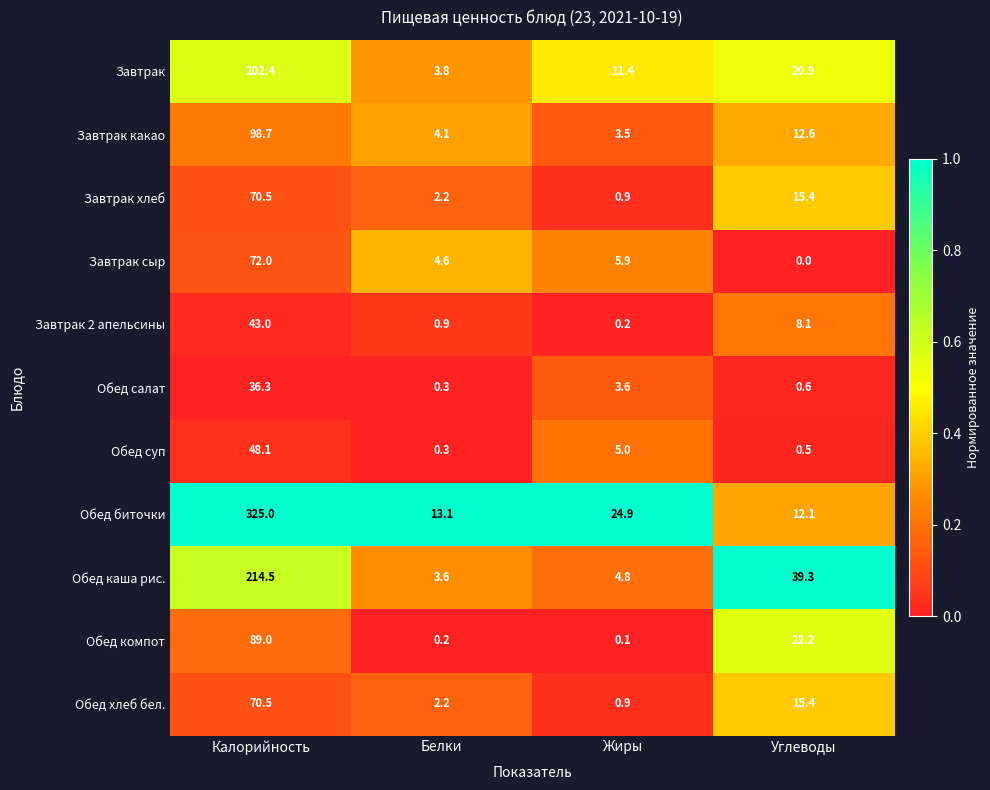

What is the minimum value for Обед суп?

0.3